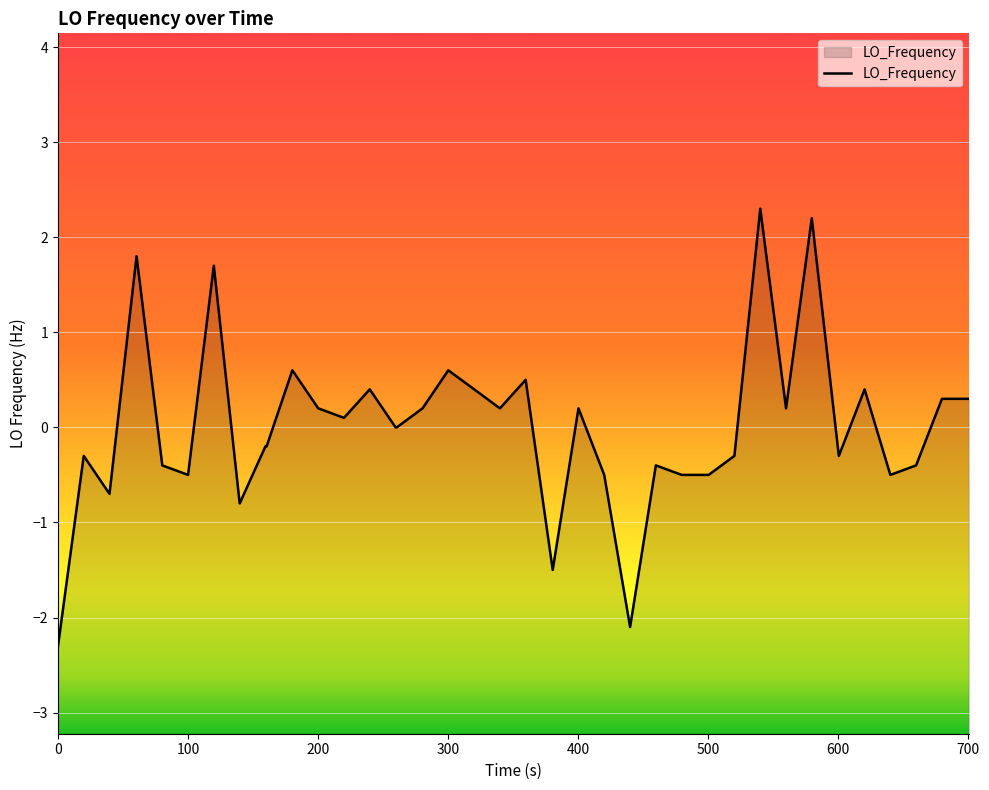

What is the greatest value displayed?

2.3